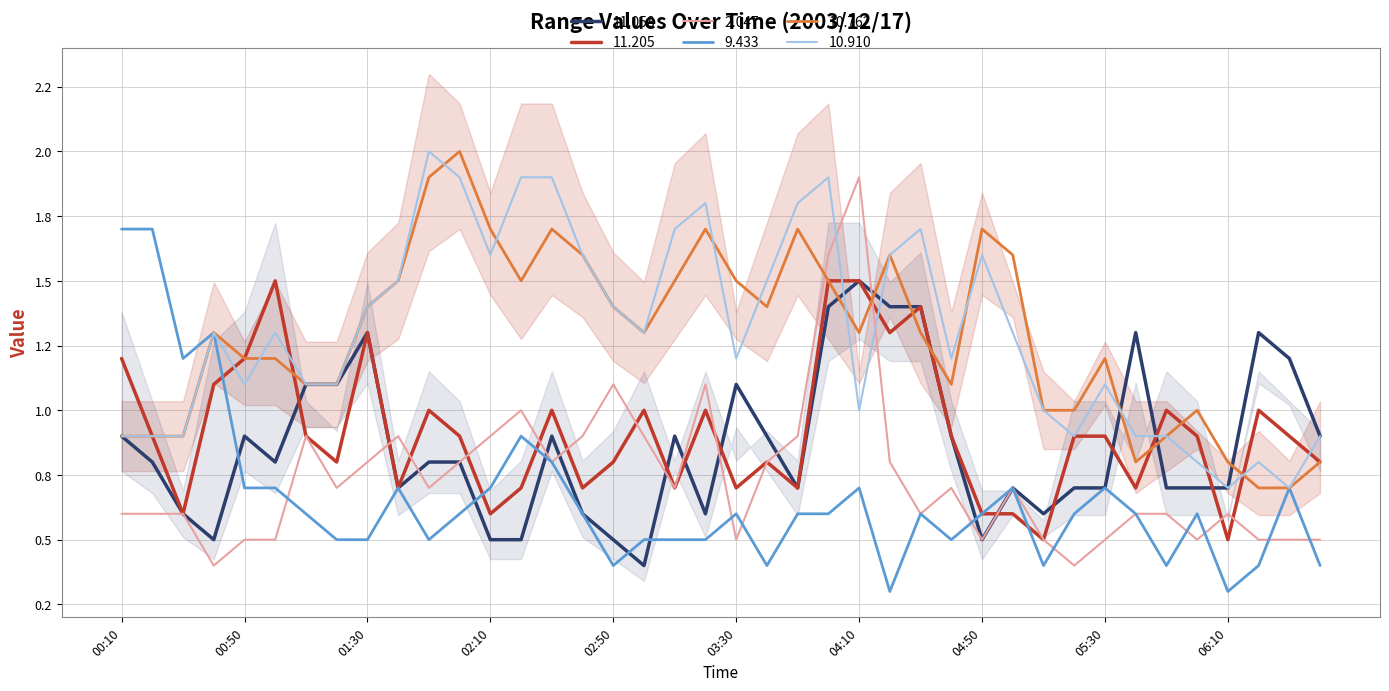

Rank the series at 00:10 from highest to lowest value.

  9.433,  11.205,  11.058,  10.762,  10.910,   2.047